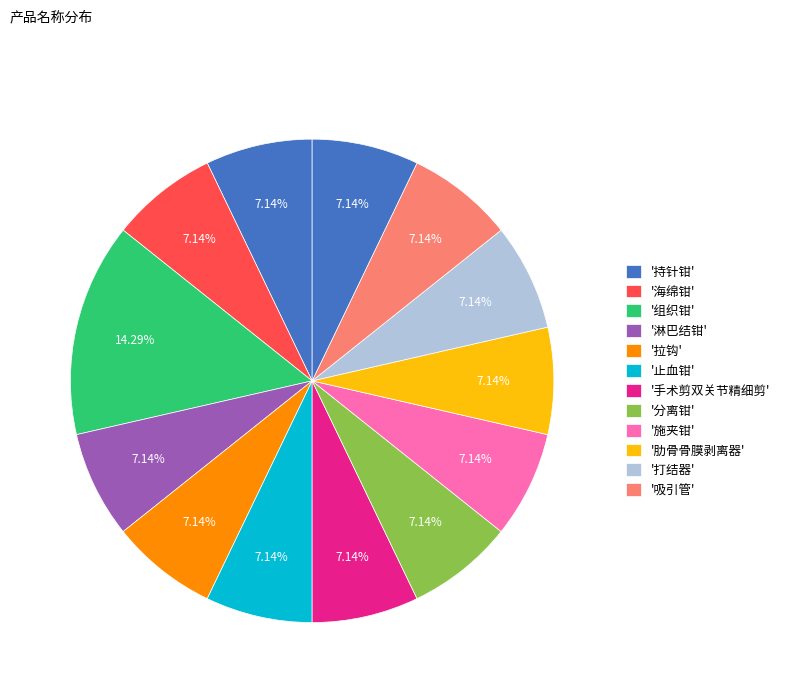

What is the smallest slice in the pie chart?

持针钳